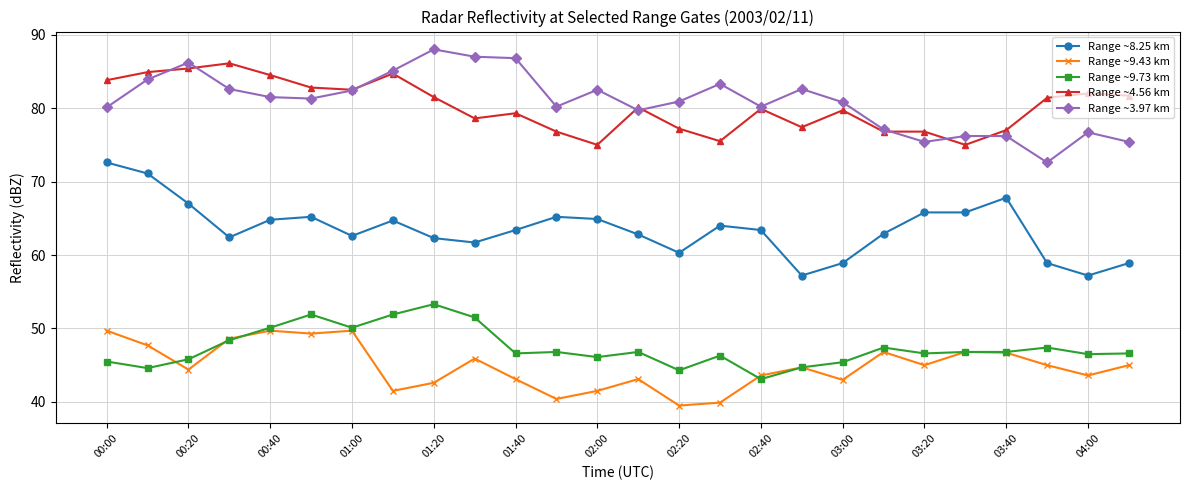

What is the smallest value displayed?

39.5